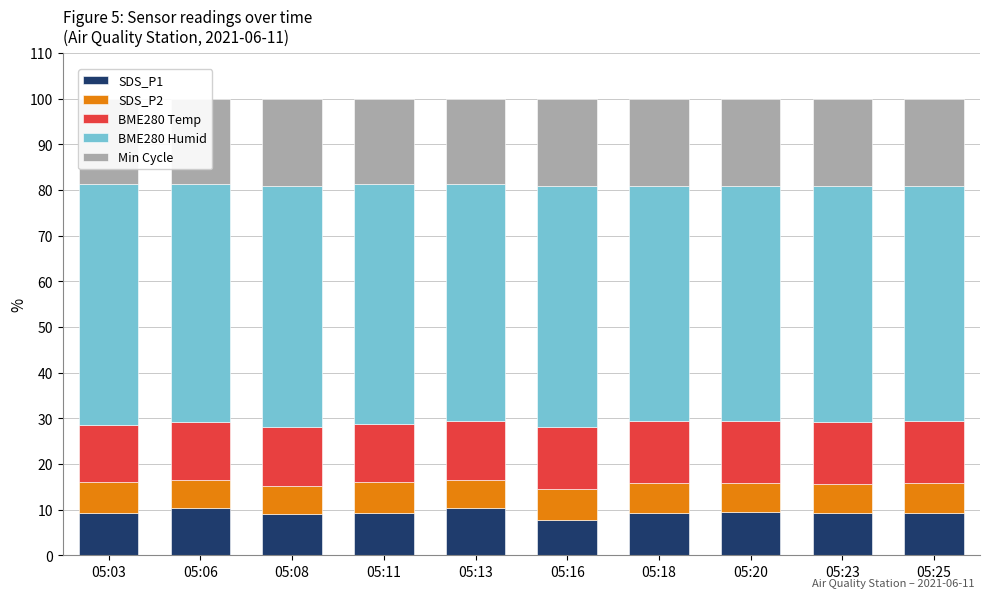

What is the total value across all series at 05:20?

100.0